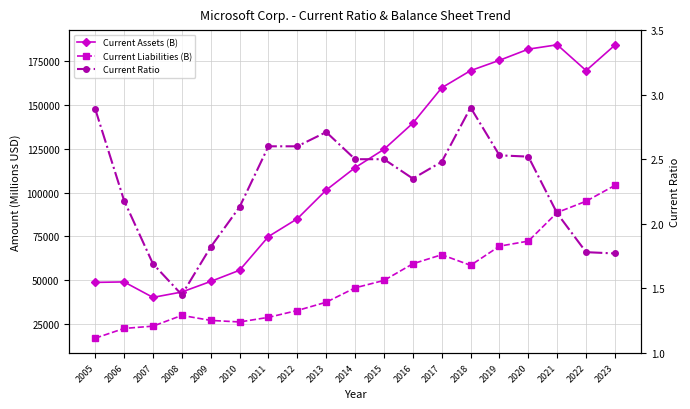

True or false: Current Assets (B) has more than 0 interior local peaks.

True